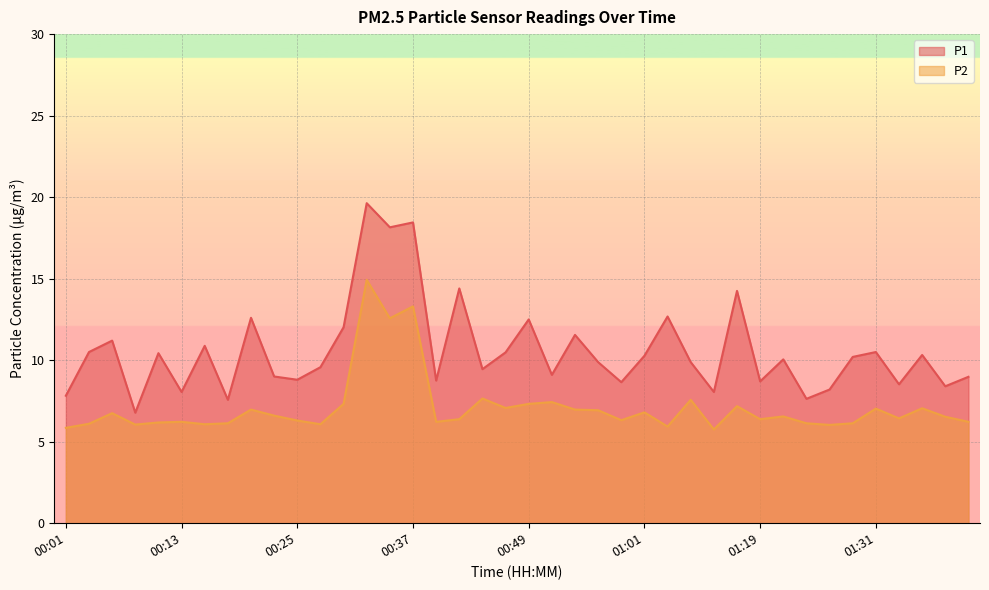

True or false: P2 and P1 intersect in this chart.

False